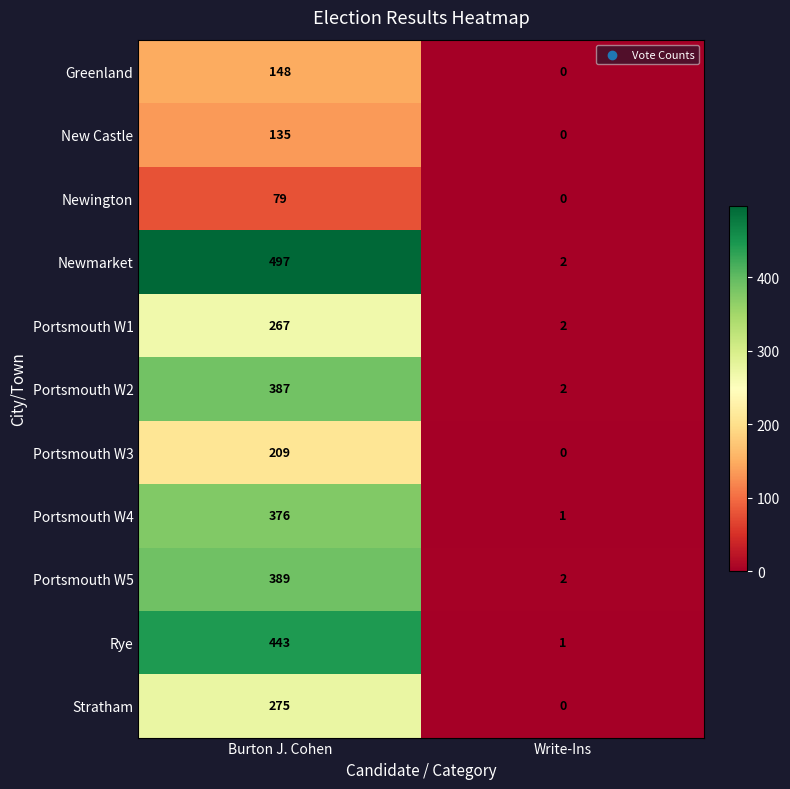

The Portsmouth W4 series shows 376 at Burton J. Cohen. True or false?

True